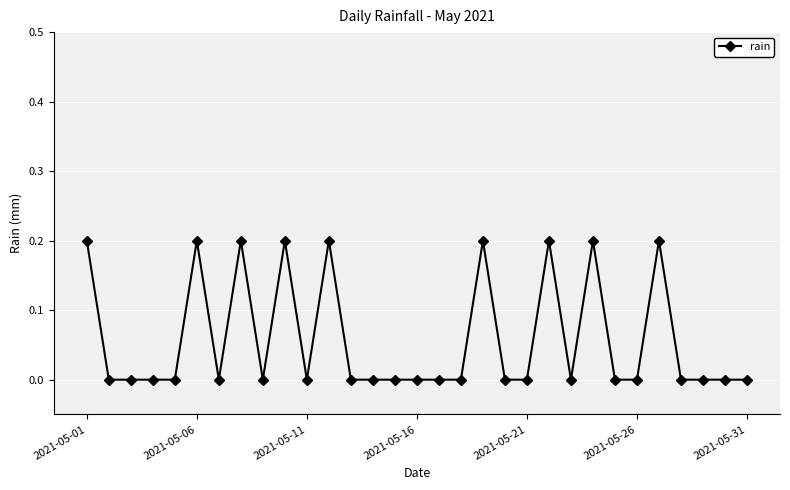

True or false: there are more than 2 points higher than both neighbors.

True